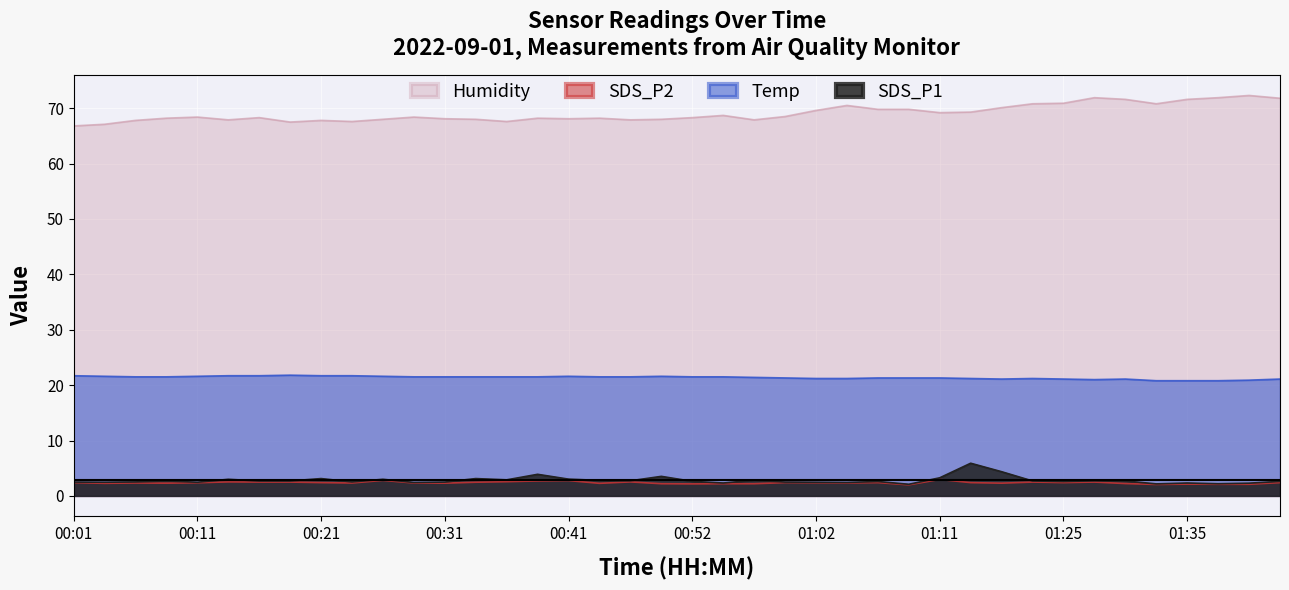

True or false: Temp and SDS_P2 intersect in this chart.

False